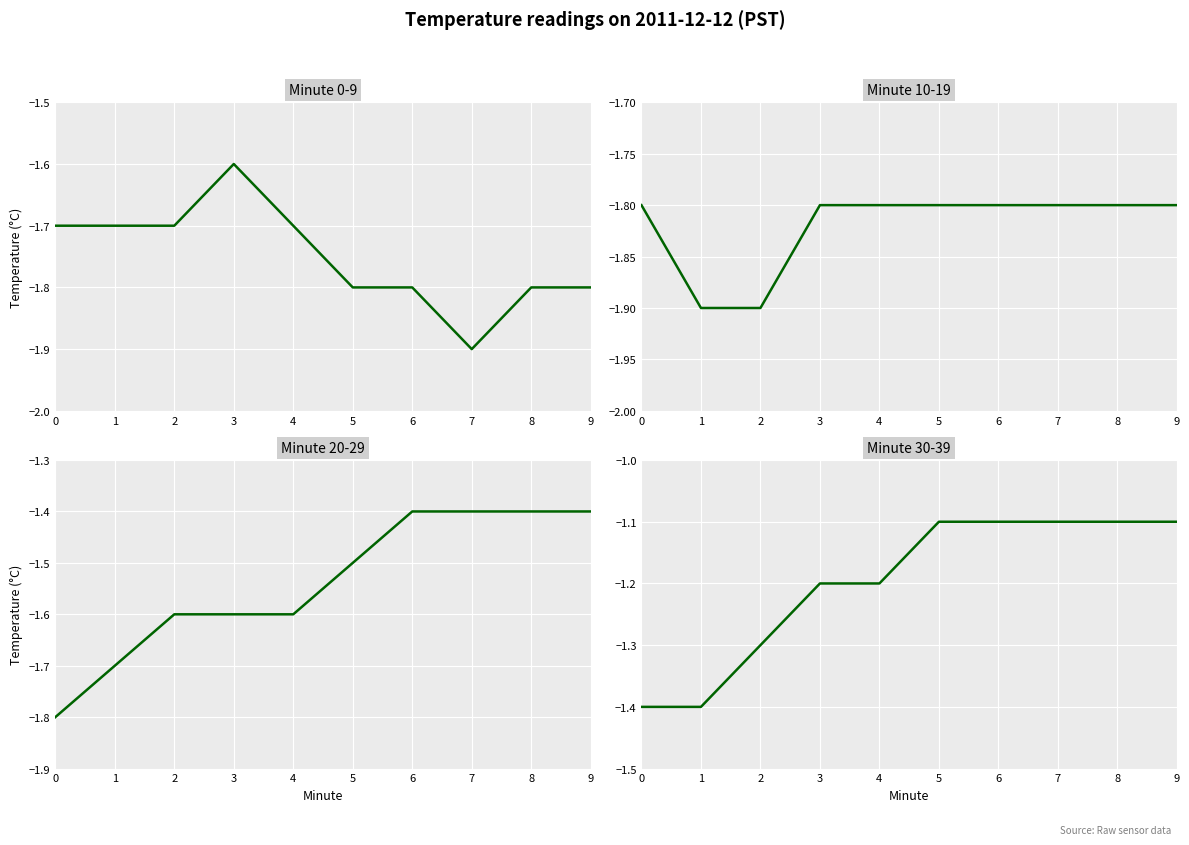

What is the sum of the Minute 20-29 values at 9 and 8?

-2.8